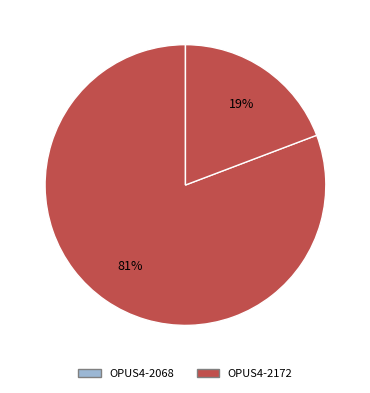

How many segments does this pie chart have?

2